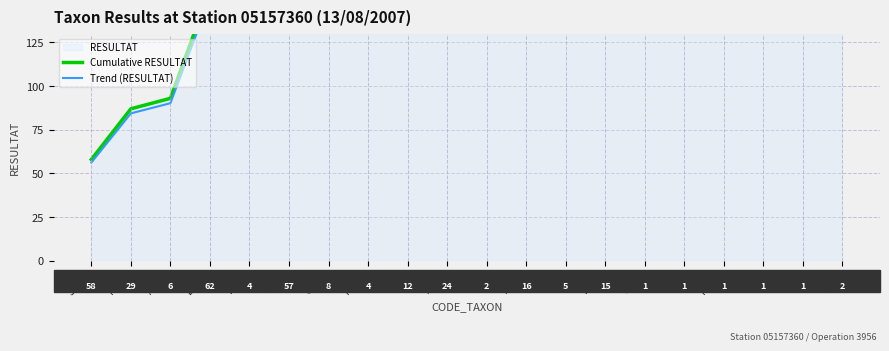

What position from the right is SSUE?

6